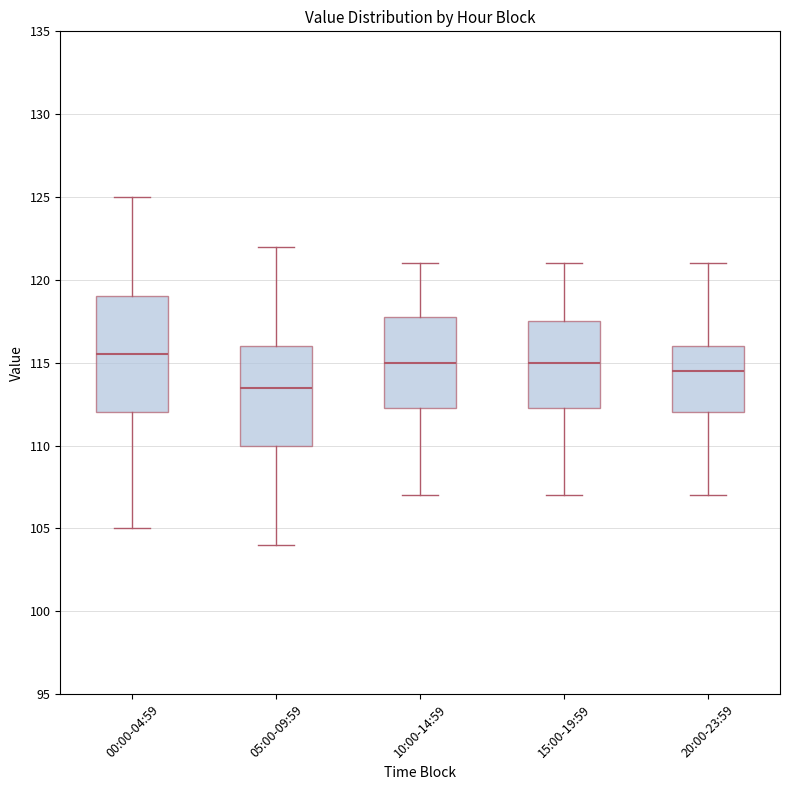

Which box has the highest median line?

00:00-04:59